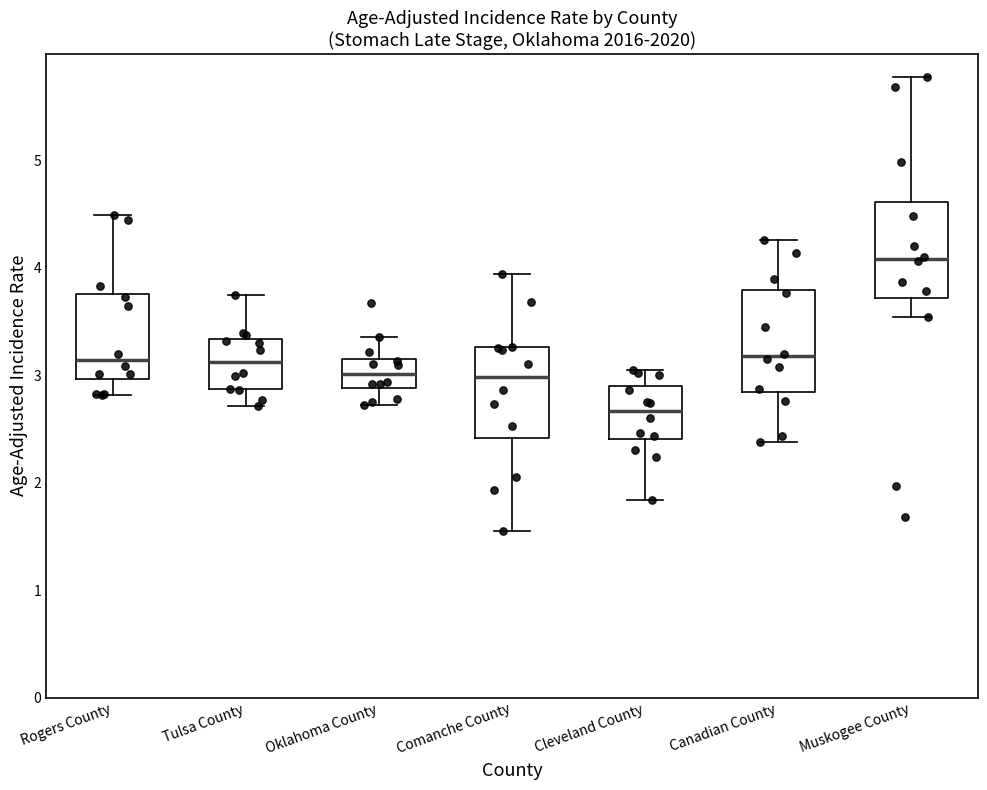

Which box's median line is the highest?

Muskogee County